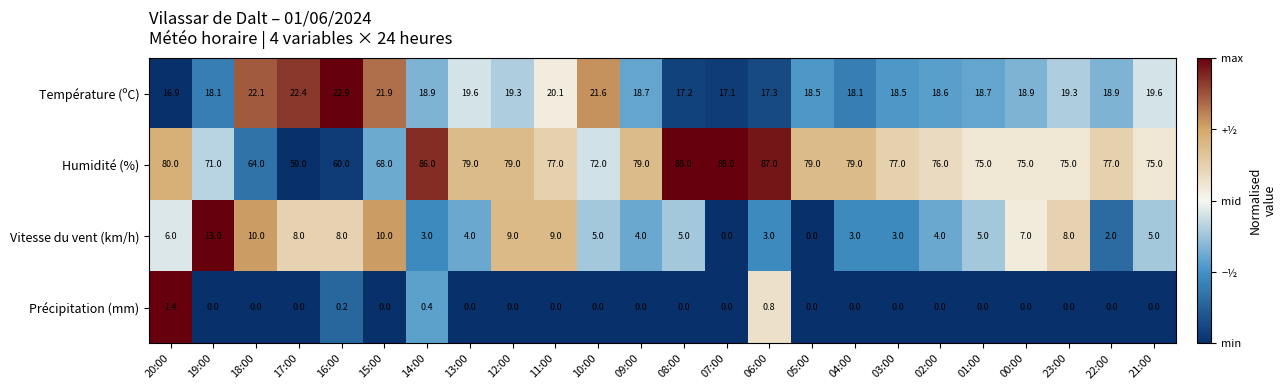

At how many categories does at least one series exceed 52?

24